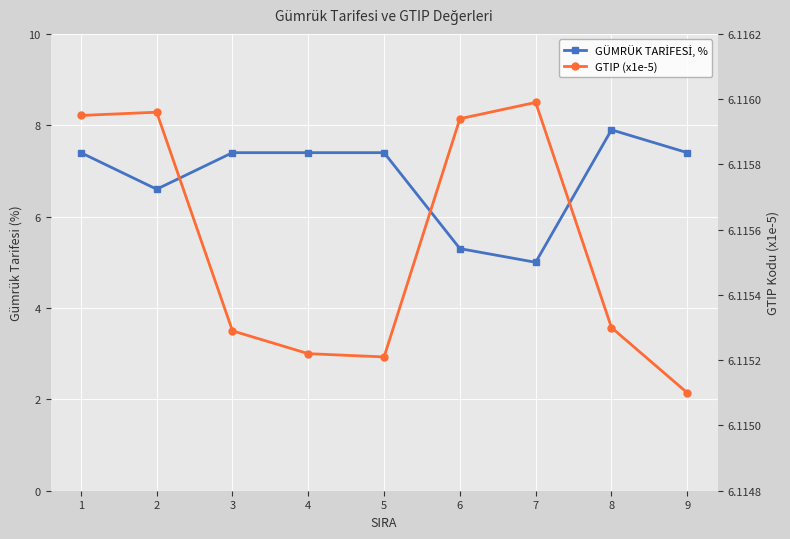

What is the value of the GÜMRÜK TARİFESİ, % point at the 6th from the left?

5.3